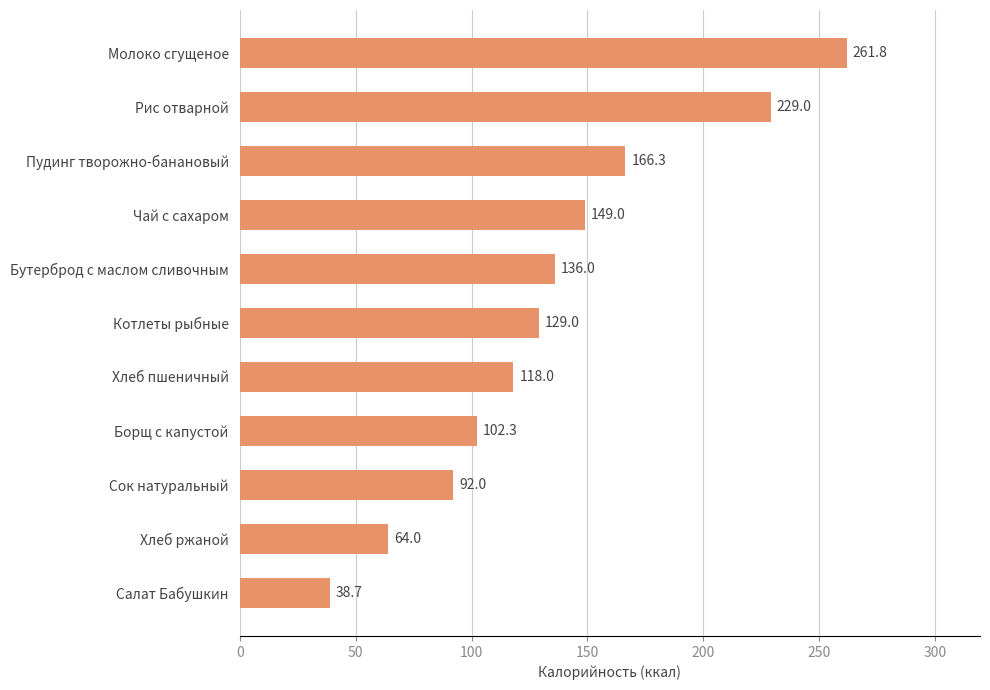

Approximately how many times larger is the value at Сок натуральный compared to Хлеб ржаной?

1.4